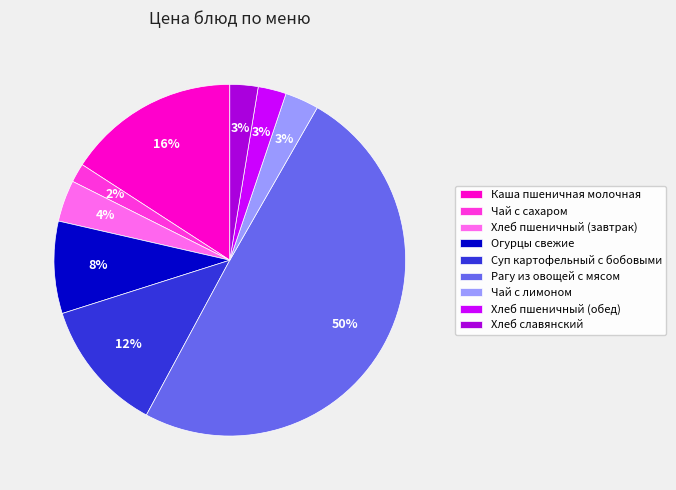

Is Чай с лимоном the majority of the pie?

No